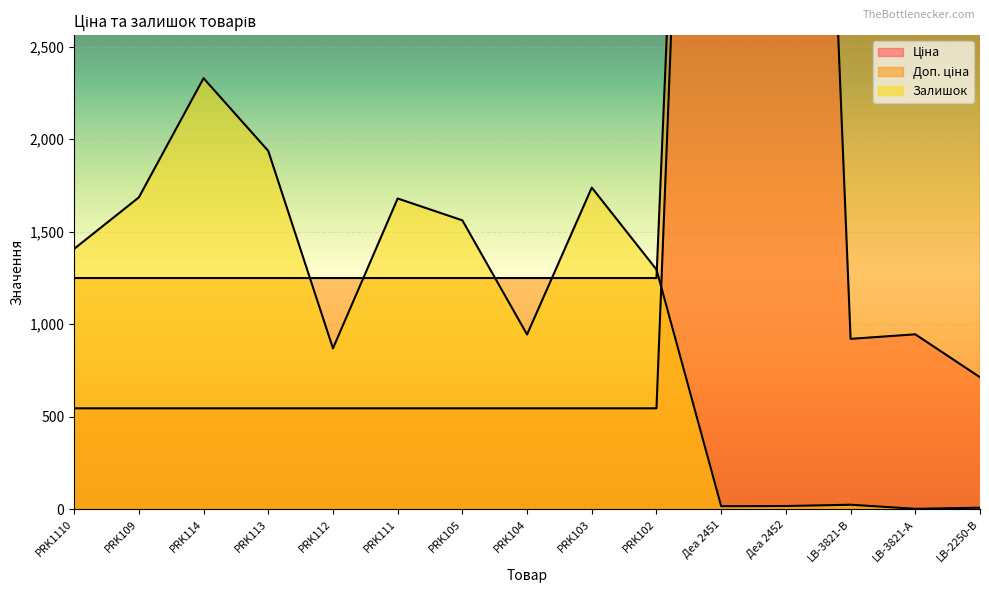

What is the value of the Доп. ціна point at the 15th from the left?

7129.6